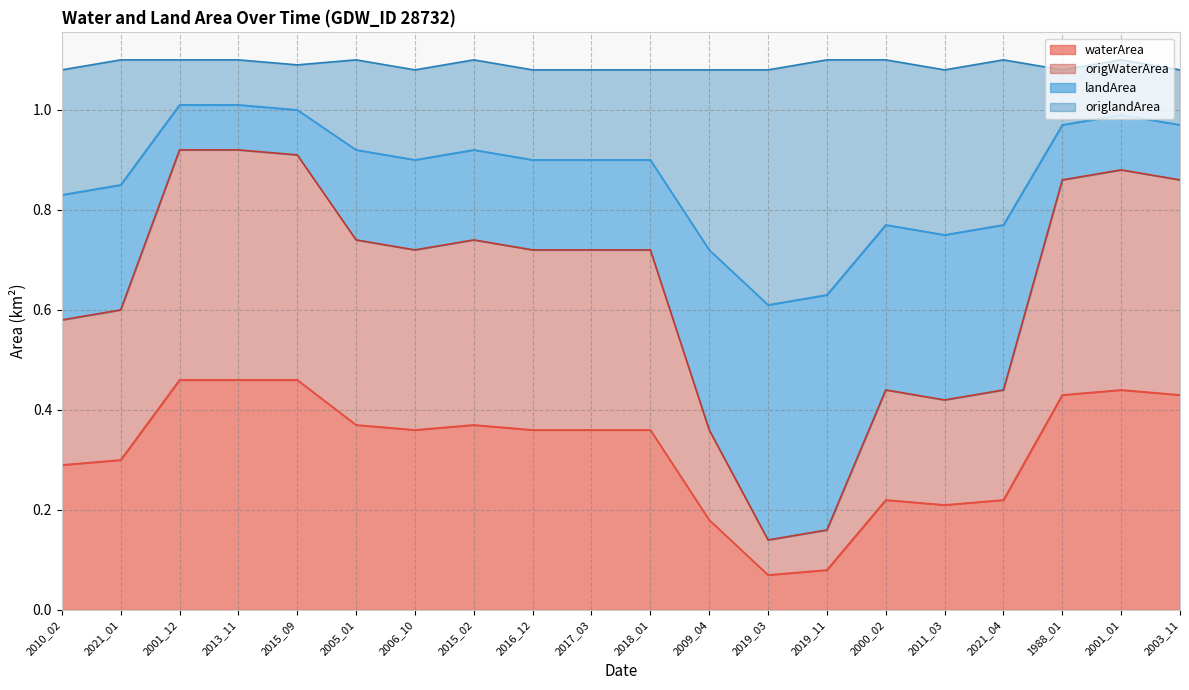

True or false: landArea has more than 0 interior local peaks.

True